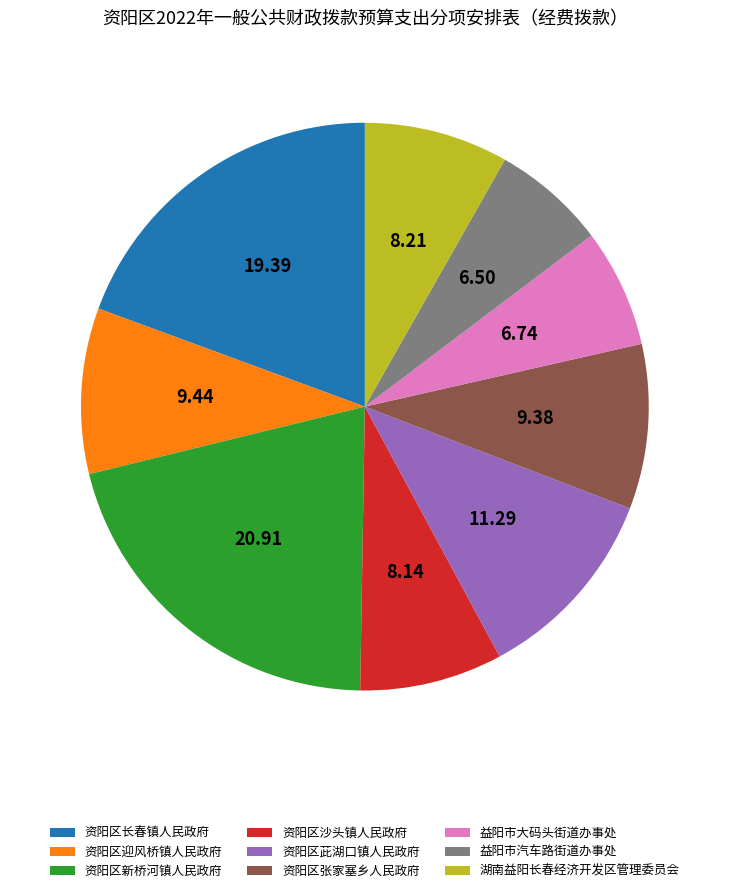

Is there any slice that represents more than half of the pie?

No